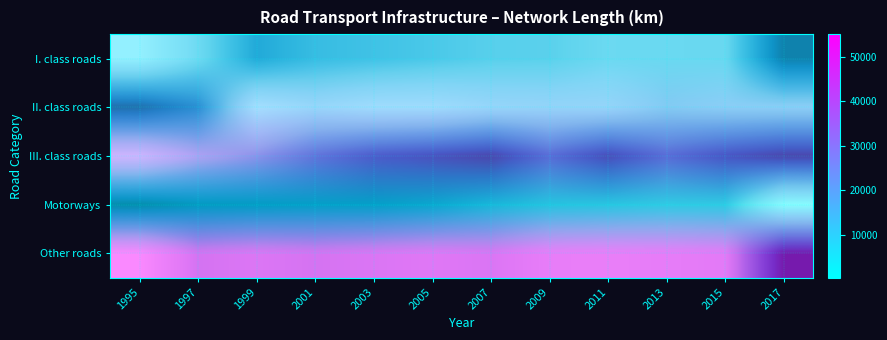

At which category is the sum across all series the highest?

1995